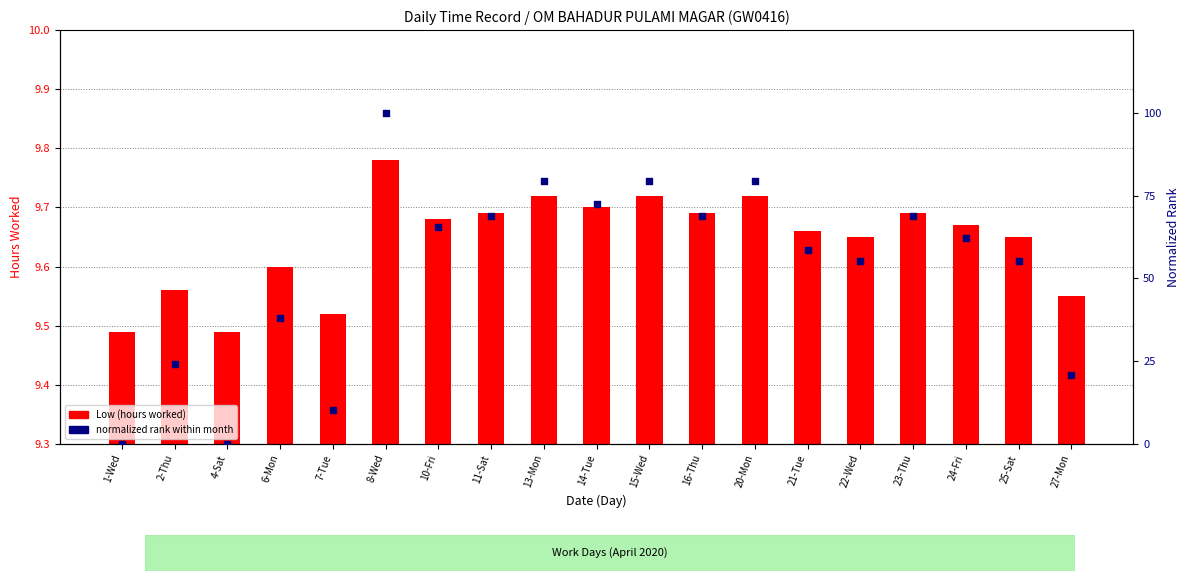

At which category is the sum across all series the highest?

8-Wed